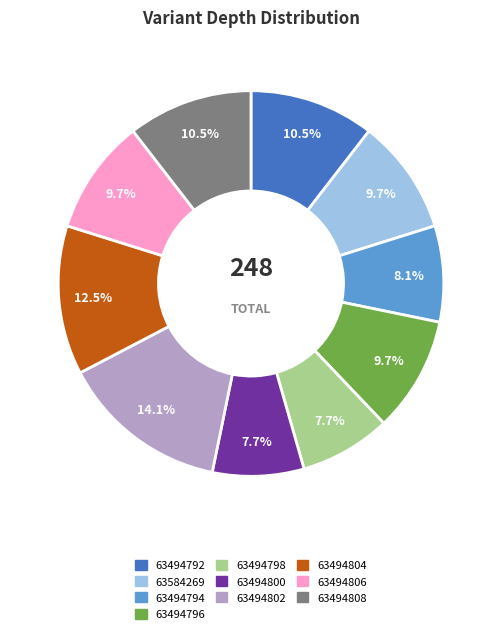

To the nearest percent, what is the average slice percentage?

10%